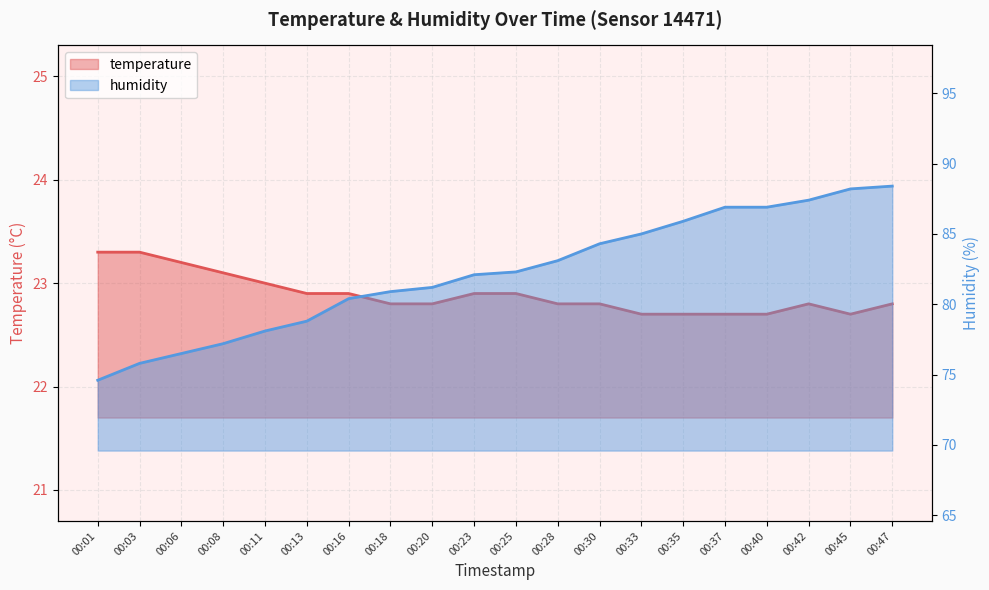

What value does the temperature series have at 00:03?

23.3